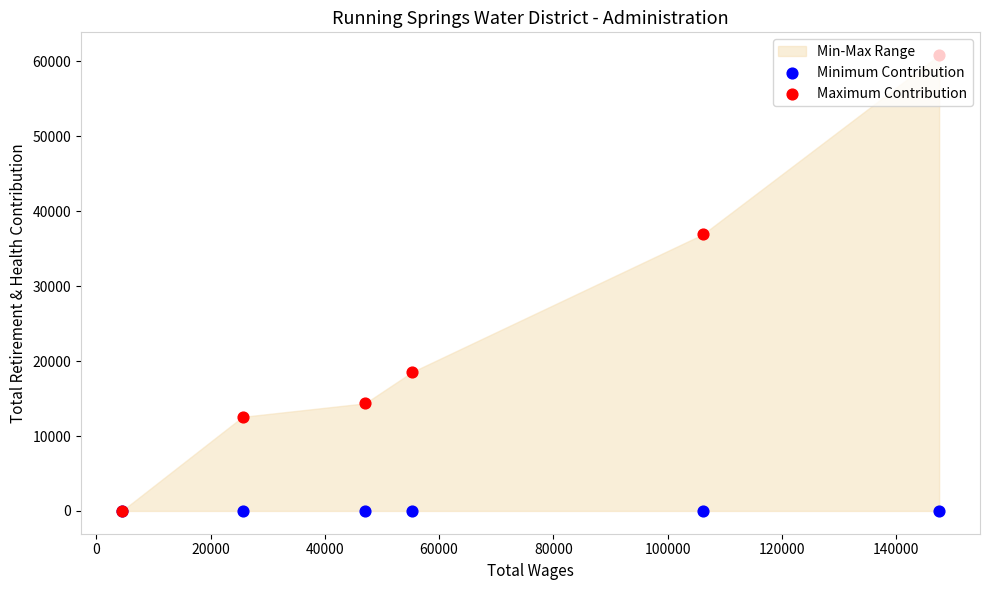

Which series has the largest total across all categories?

Maximum Contribution